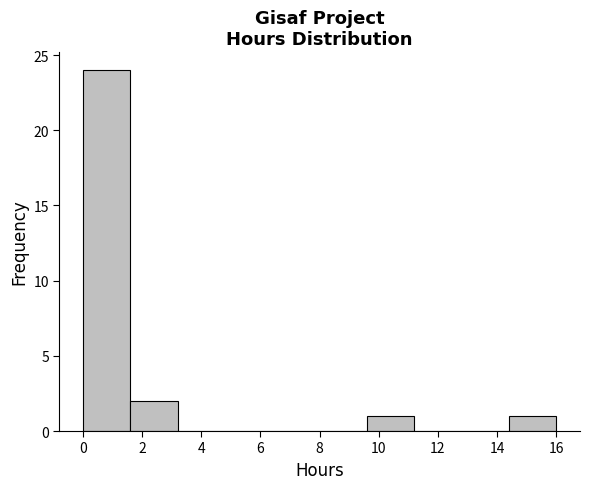

What is the height of the bar covering 14.4 to 16.0 on the x-axis? Neither the bar edges nor the heights are printed on the chart, so give them approximately, as read against the axes.

1